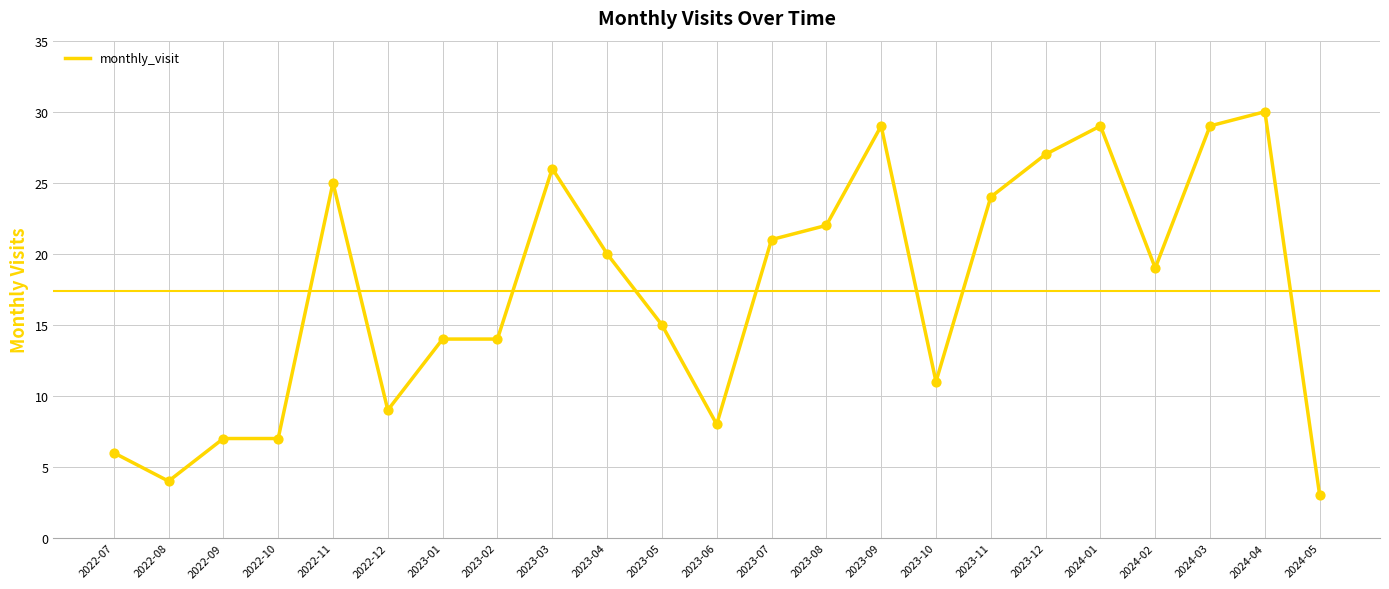

Between 2024-04 and 2023-08, which is larger?

2024-04